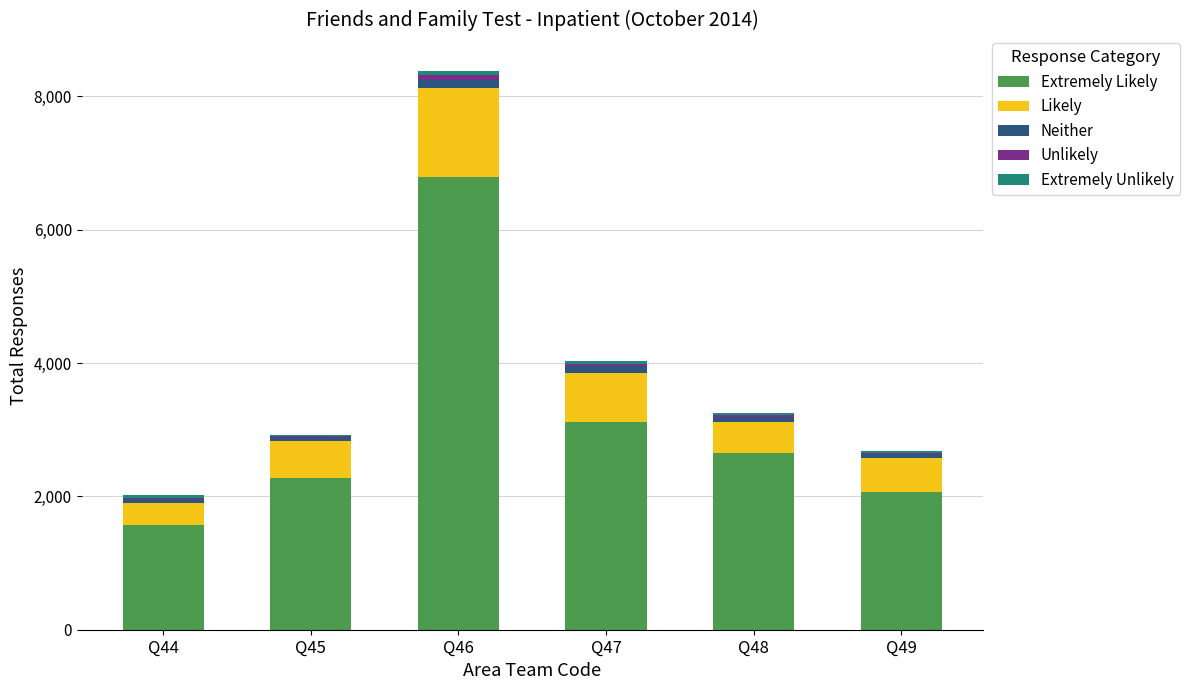

Are the bars grouped side by side (vs. stacked)?

No